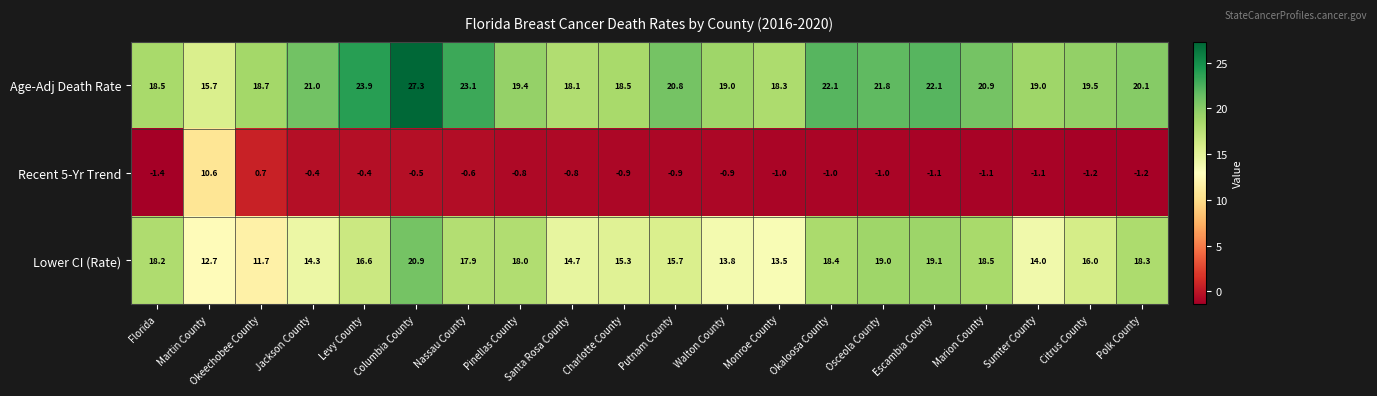

Where does the Recent 5-Yr Trend series first go above 0?

Martin County